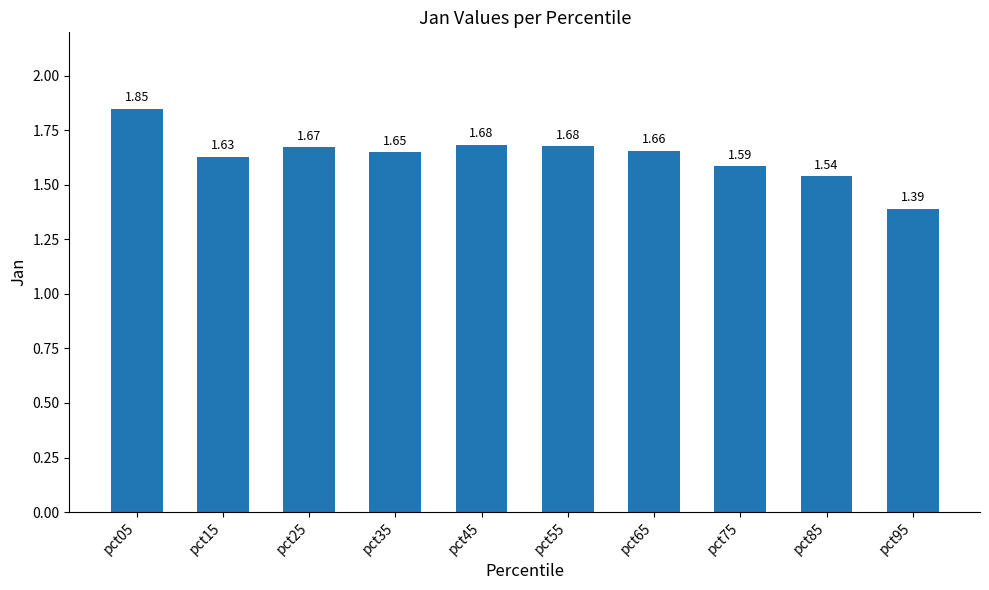

Where is the data nearest to the value 1?

pct95